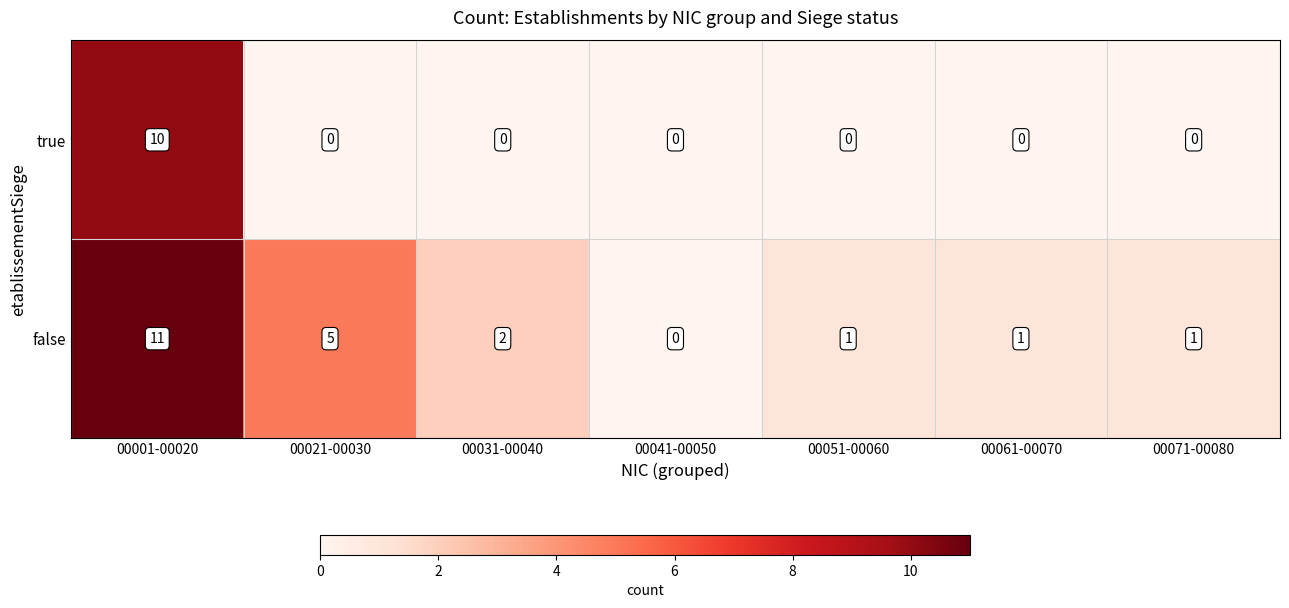

Between 00031-00040 and 00061-00070, which series saw the biggest shift?

false